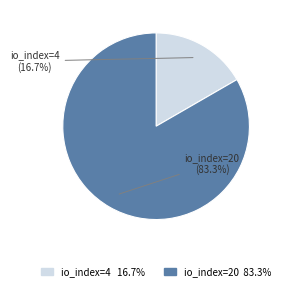

Is there any slice that represents more than half of the pie?

Yes